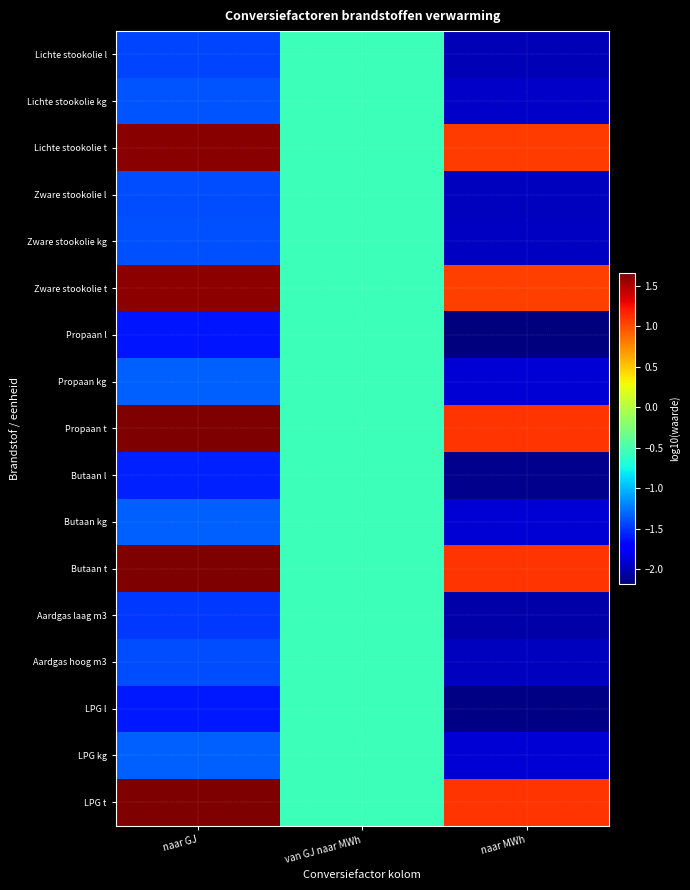

Reading right to left, what are all the values shown in this chart?

Lichte stookolie l: naar MWh=-2.0	van GJ naar MWh=-0.6	naar GJ=-1.4
Lichte stookolie kg: naar MWh=-1.9	van GJ naar MWh=-0.6	naar GJ=-1.4
Lichte stookolie t: naar MWh=1.1	van GJ naar MWh=-0.6	naar GJ=1.6
Zware stookolie l: naar MWh=-2.0	van GJ naar MWh=-0.6	naar GJ=-1.4
Zware stookolie kg: naar MWh=-1.9	van GJ naar MWh=-0.6	naar GJ=-1.4
Zware stookolie t: naar MWh=1.1	van GJ naar MWh=-0.6	naar GJ=1.6
Propaan l: naar MWh=-2.2	van GJ naar MWh=-0.6	naar GJ=-1.6
Propaan kg: naar MWh=-1.9	van GJ naar MWh=-0.6	naar GJ=-1.3
Propaan t: naar MWh=1.1	van GJ naar MWh=-0.6	naar GJ=1.7
Butaan l: naar MWh=-2.1	van GJ naar MWh=-0.6	naar GJ=-1.6
Butaan kg: naar MWh=-1.9	van GJ naar MWh=-0.6	naar GJ=-1.3
Butaan t: naar MWh=1.1	van GJ naar MWh=-0.6	naar GJ=1.7
Aardgas laag m3: naar MWh=-2.0	van GJ naar MWh=-0.6	naar GJ=-1.5
Aardgas hoog m3: naar MWh=-2.0	van GJ naar MWh=-0.6	naar GJ=-1.4
LPG l: naar MWh=-2.2	van GJ naar MWh=-0.6	naar GJ=-1.6
LPG kg: naar MWh=-1.9	van GJ naar MWh=-0.6	naar GJ=-1.3
LPG t: naar MWh=1.1	van GJ naar MWh=-0.6	naar GJ=1.7